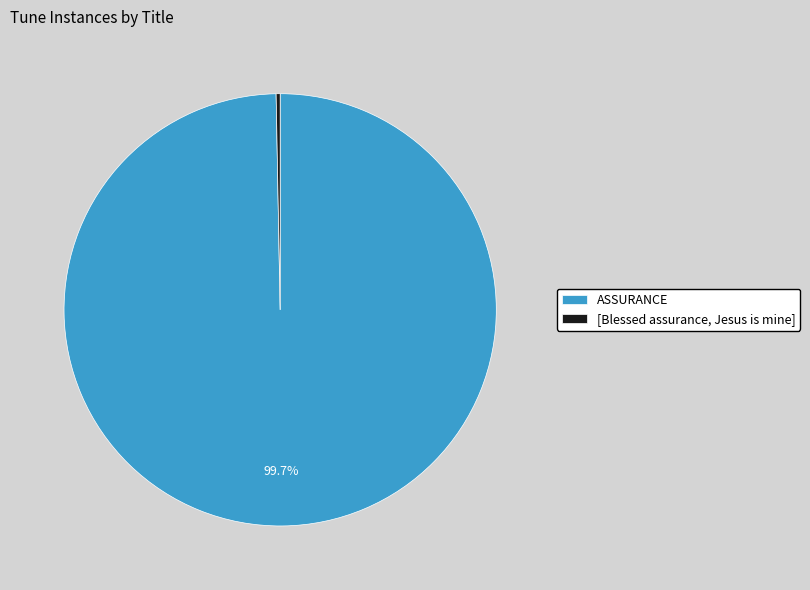

To the nearest percent, what is the difference between the largest and smallest slice percentages?

99%